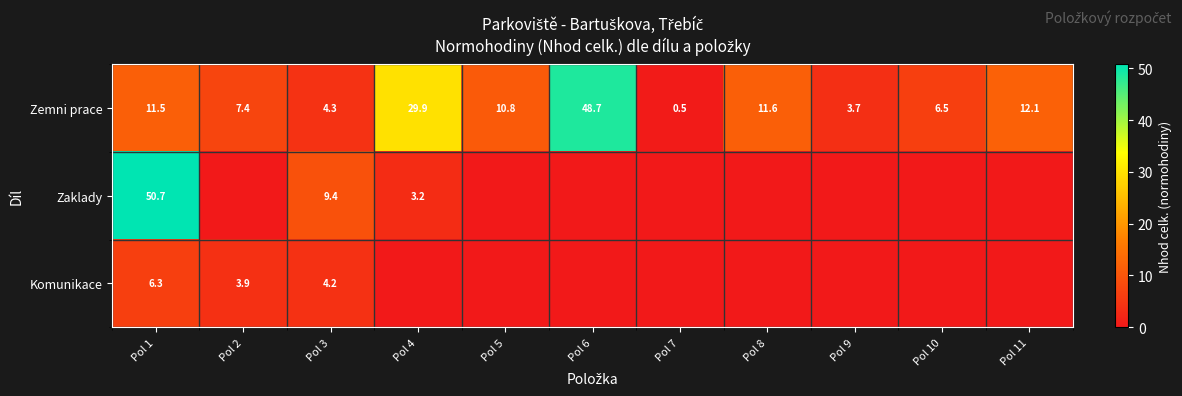

Read the Zemni prace value at Pol 1.

11.5